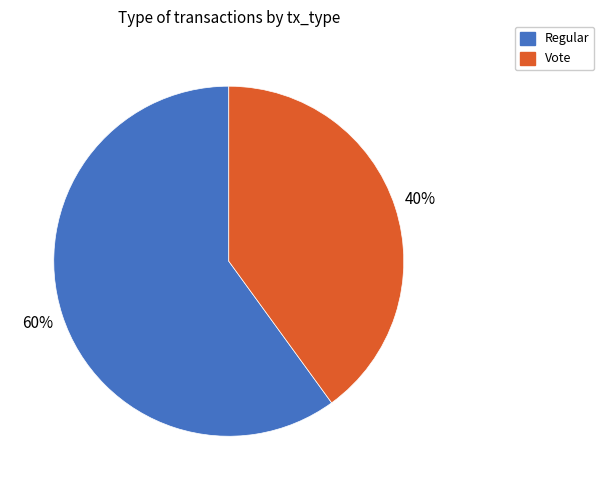

Combined, do Vote and Regular account for over 50%?

Yes